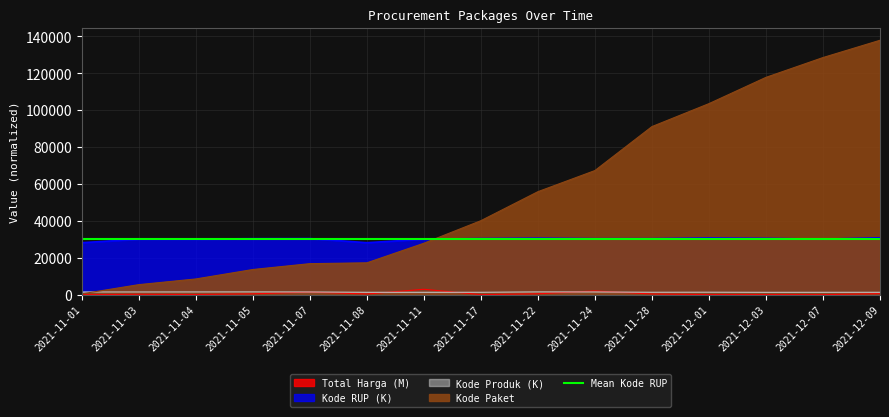

True or false: Total Harga has more than 2 points higher than both neighbors.

True